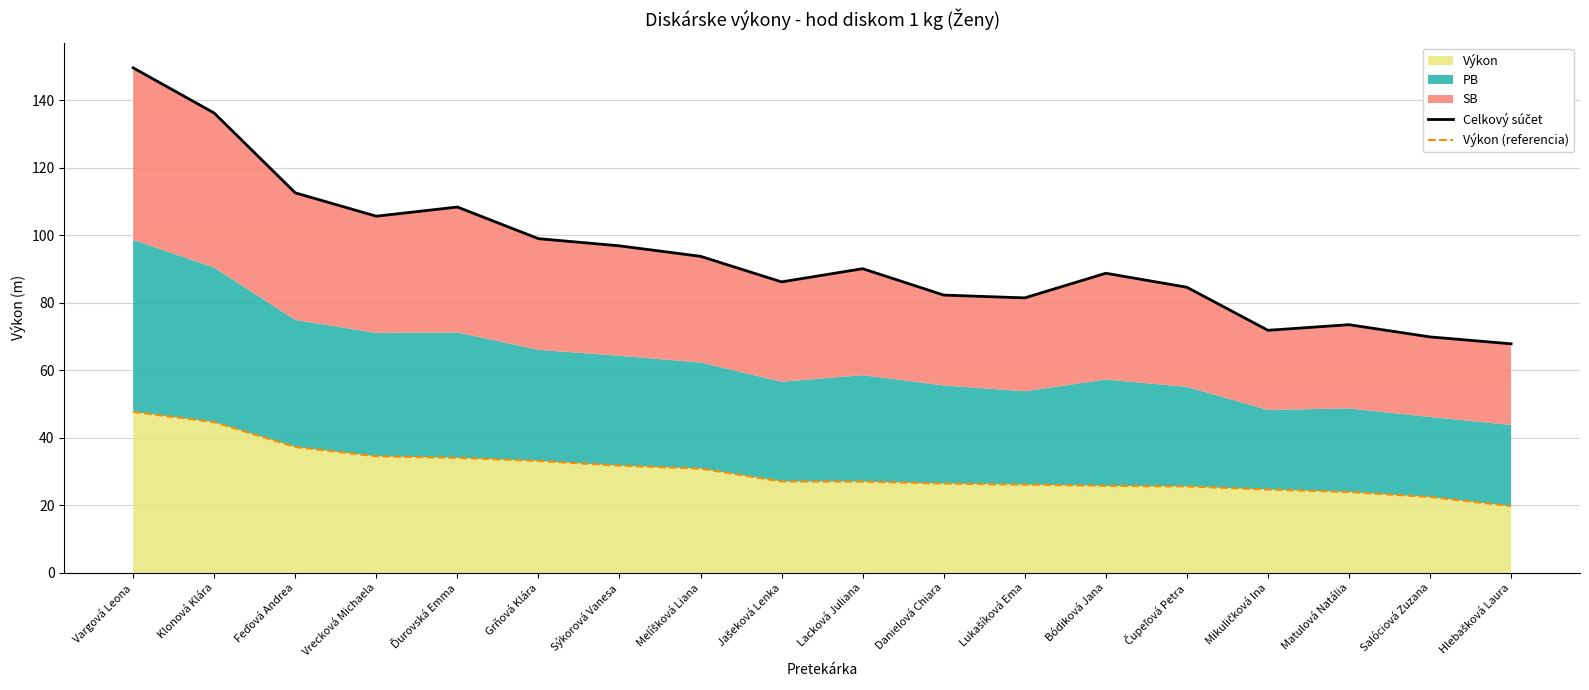

Where is the first local maximum for Celkový súčet?

Ďurovská Emma